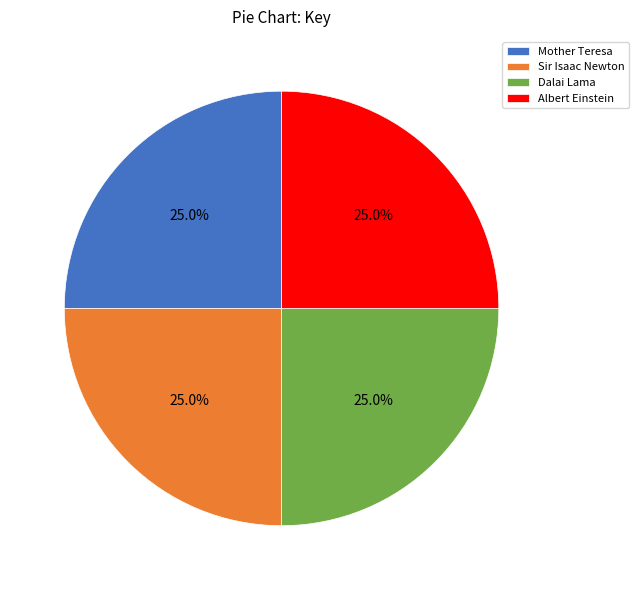

What is the ratio of the value at Sir Isaac Newton to the value at Dalai Lama?

1.0